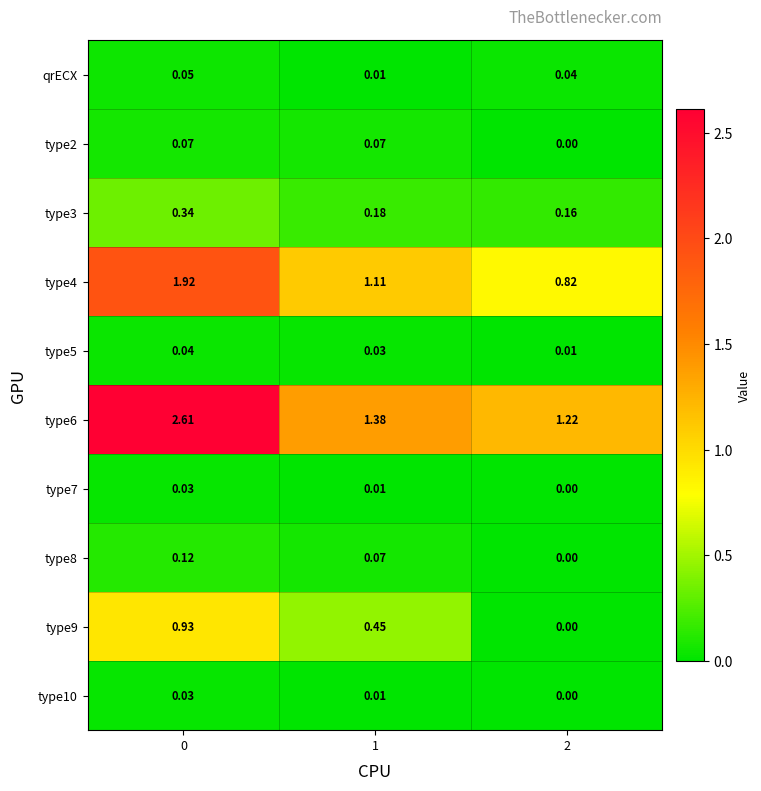

Which has a higher value, 2 or 1?

2